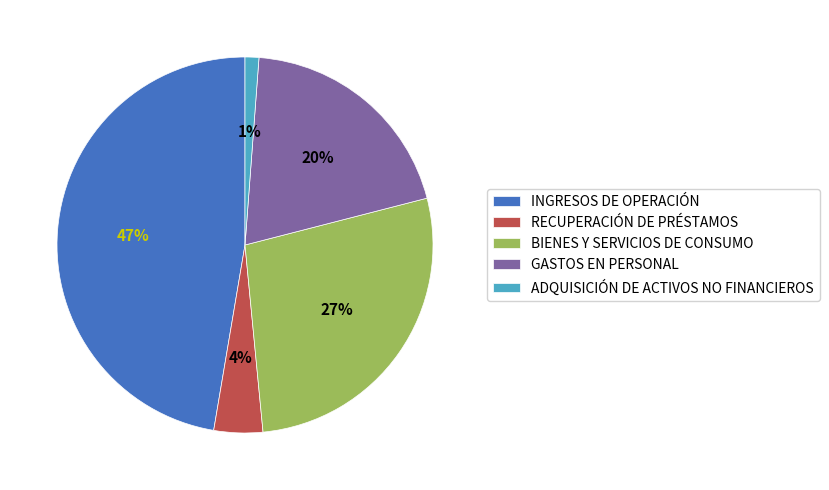

How many slices are in this pie chart?

5